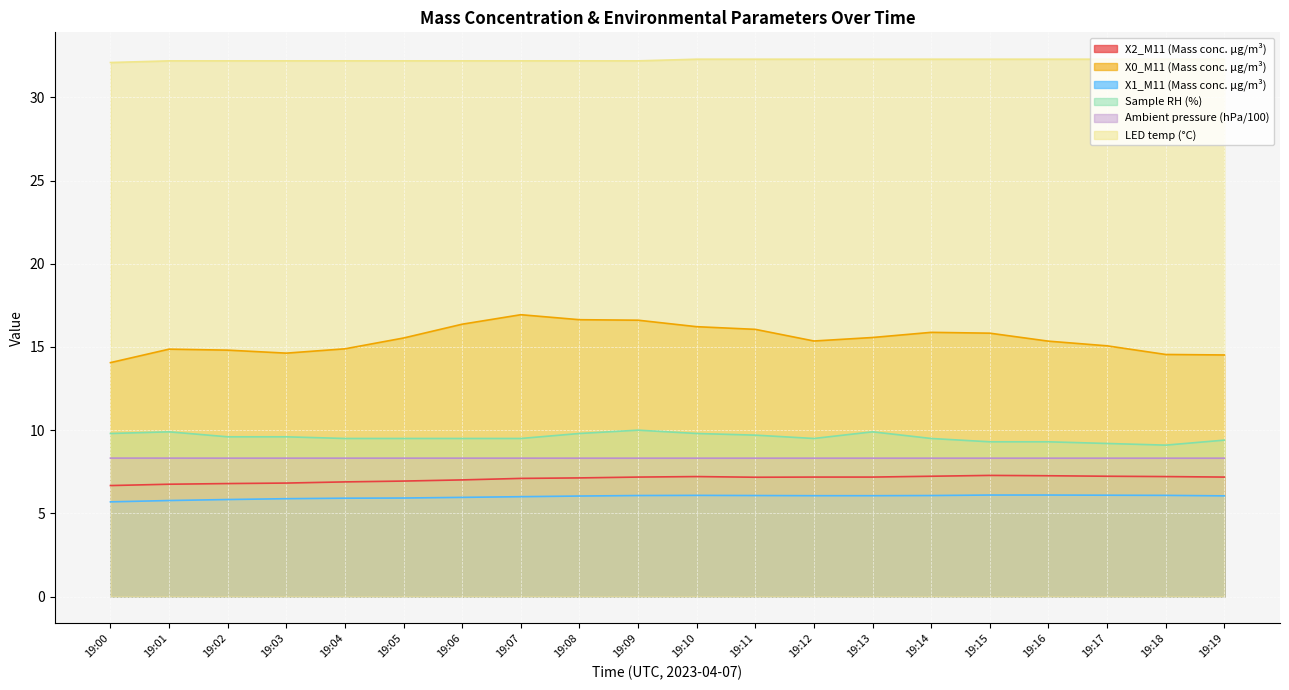

Is the value of X1_M11 (Mass conc. μg/m³) at 19:18 greater than the value of LED temp (°C) at 19:10?

No